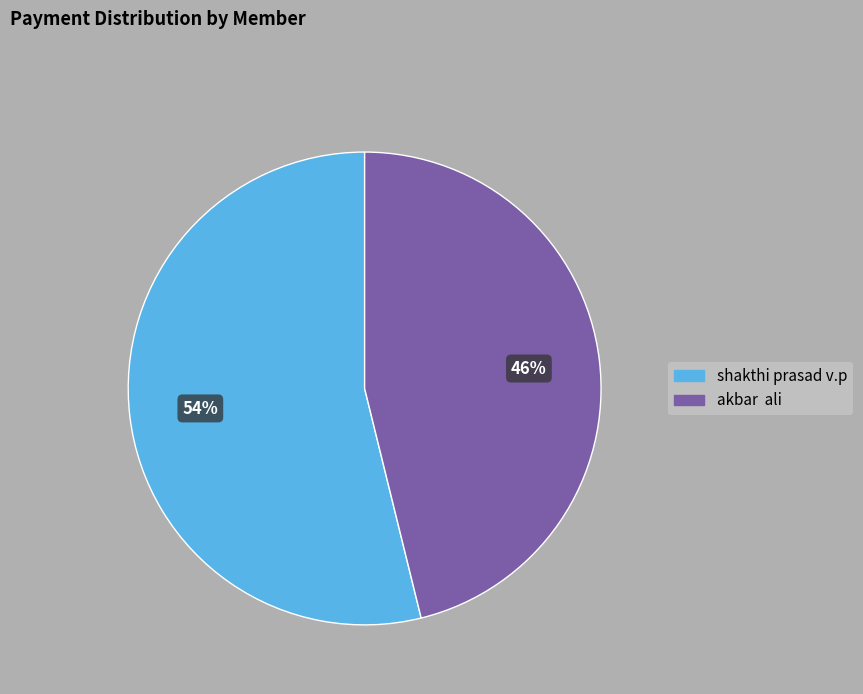

Is the sum of akbar ali and shakthi prasad v.p greater than half?

Yes